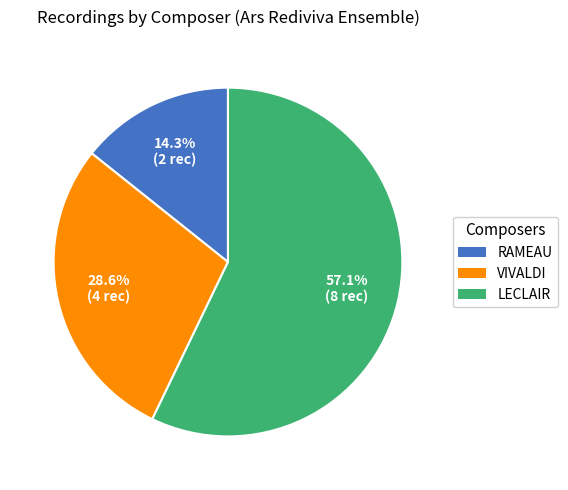

How many slices are in this pie chart?

3